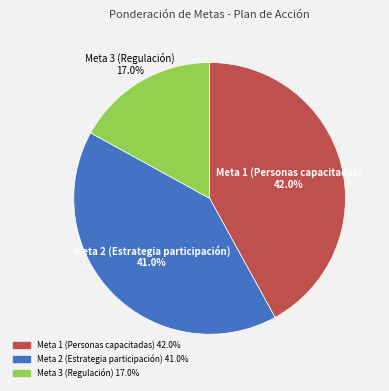

Which slice is the largest?

Meta 1 (Personas capacitadas)